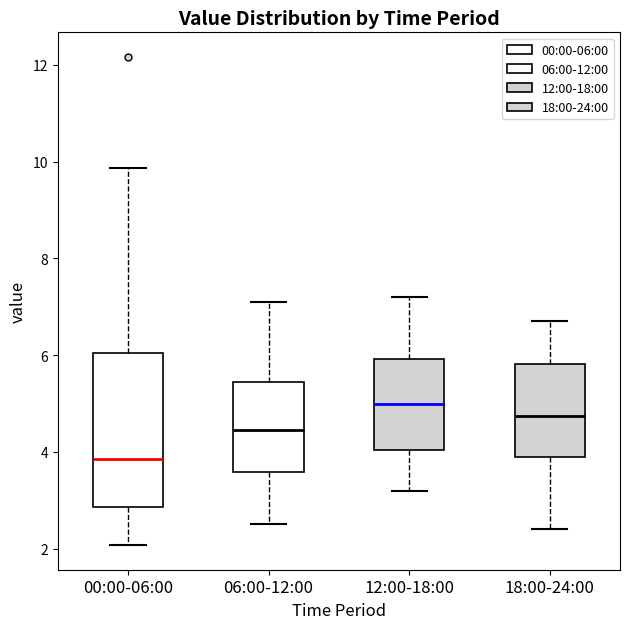

Reading left to right, read every box against the y-axis: the position of its median line, the range the box covers, and the ends of its whiskers. The values are not printed on the chart, so give them approximately, as read against the axis.

00:00-06:00: median 3.8, box 2.8 to 6.0, whiskers 2.0 to 9.8
06:00-12:00: median 4.4, box 3.6 to 5.4, whiskers 2.6 to 7.2
12:00-18:00: median 5.0, box 4.0 to 6.0, whiskers 3.2 to 7.2
18:00-24:00: median 4.8, box 4.0 to 5.8, whiskers 2.4 to 6.8